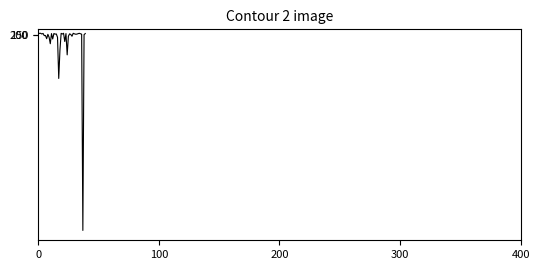

What is the difference between the maximum and minimum values?

21904.6